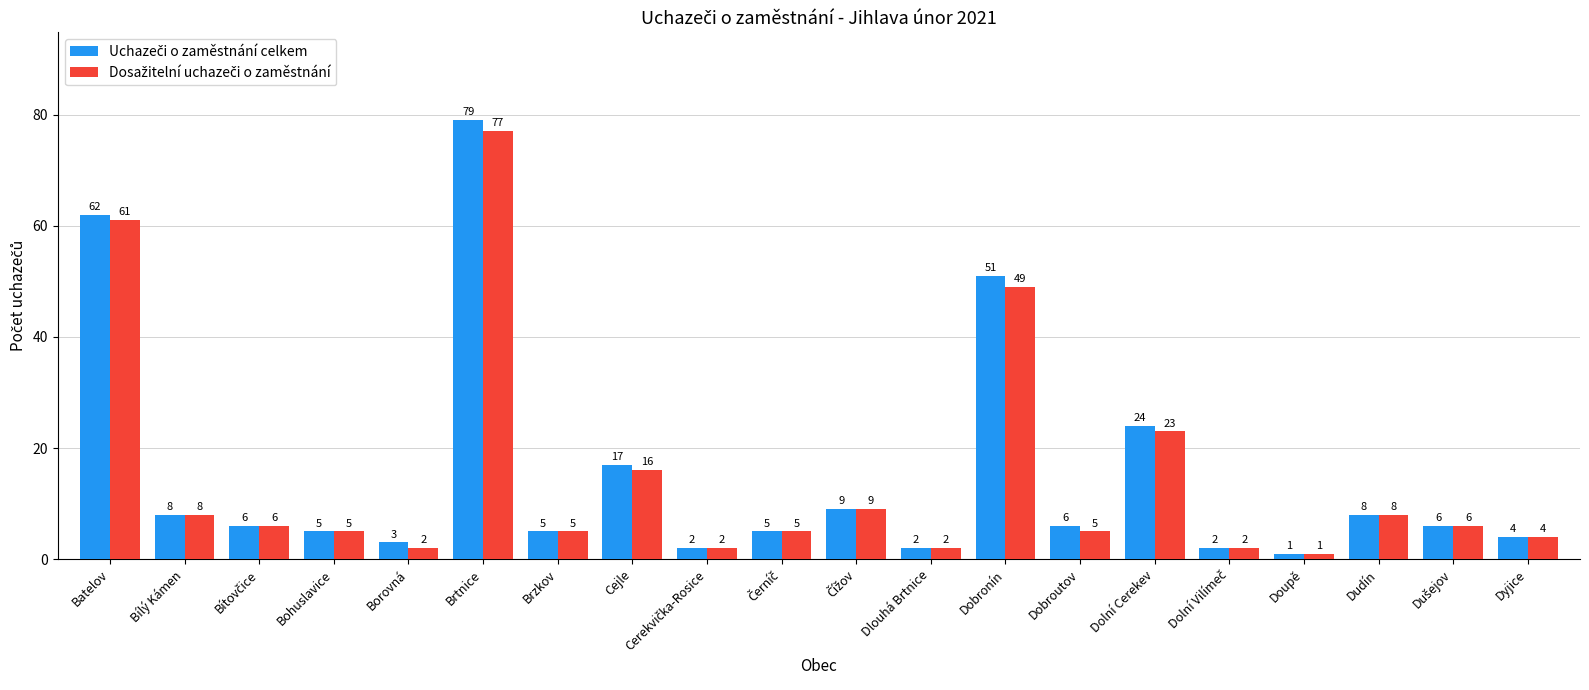

At which category does the chart reach its peak across all series?

Brtnice